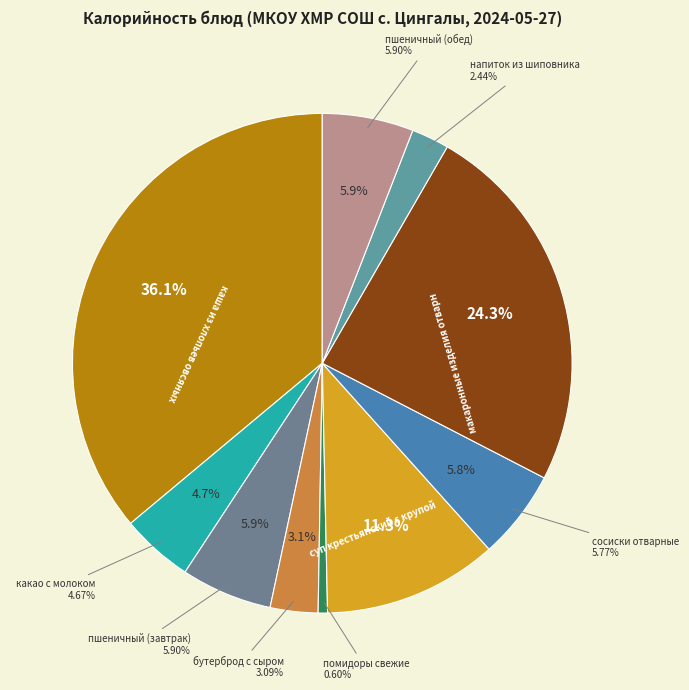

True or false: макаронные изделия отварные accounts for 24% of the total.

True